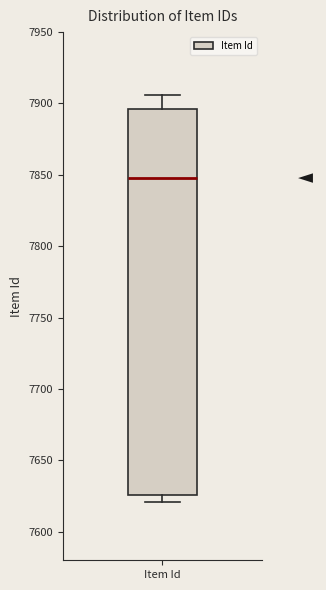

Where does the median line of the box for Item Id sit on the y-axis? The values are not printed on the chart, so give them approximately, as read against the axis.

7850